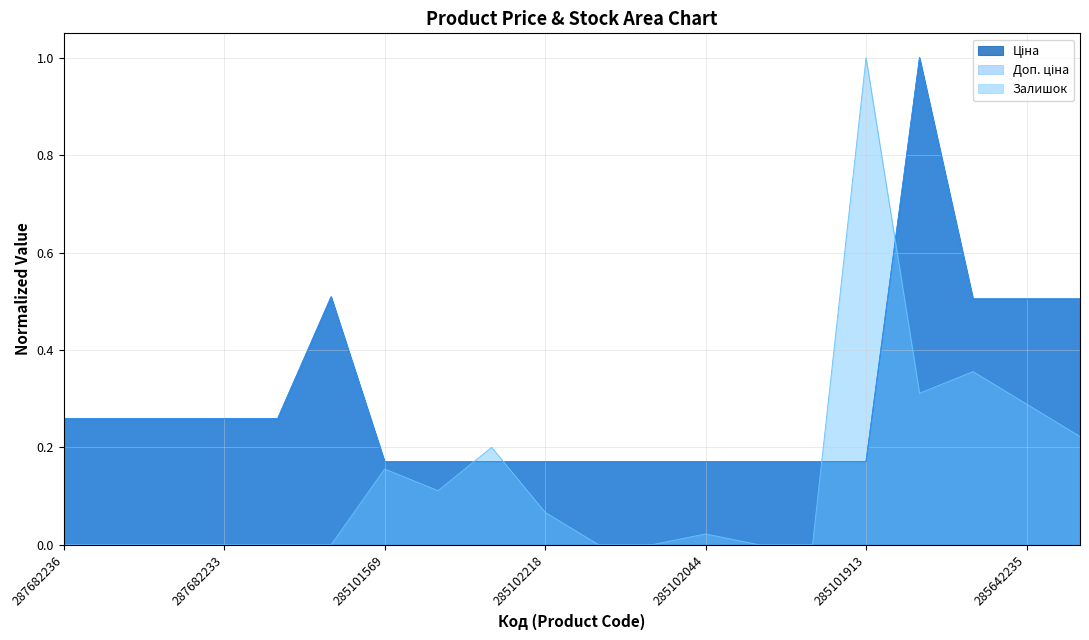

How many Доп. ціна values are between 0 and 1?

20